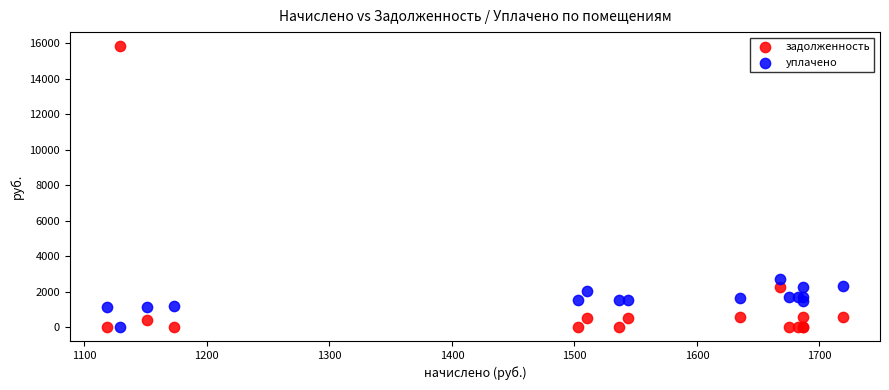

Which series has the largest Y range (max minus min)?

задолженность